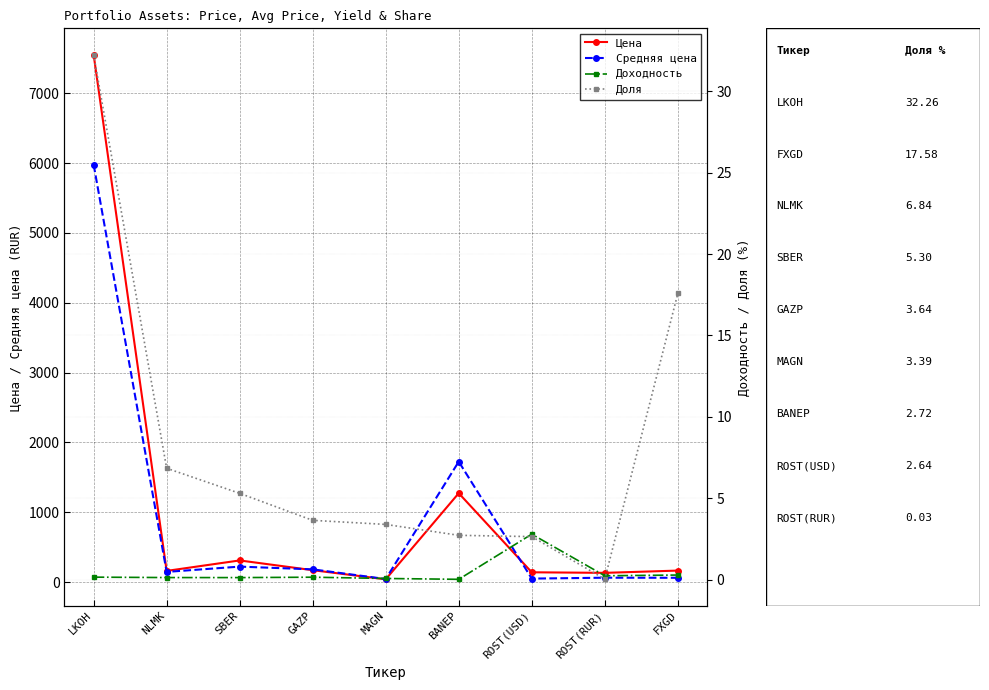

Which series has the widest spread of values?

Цена